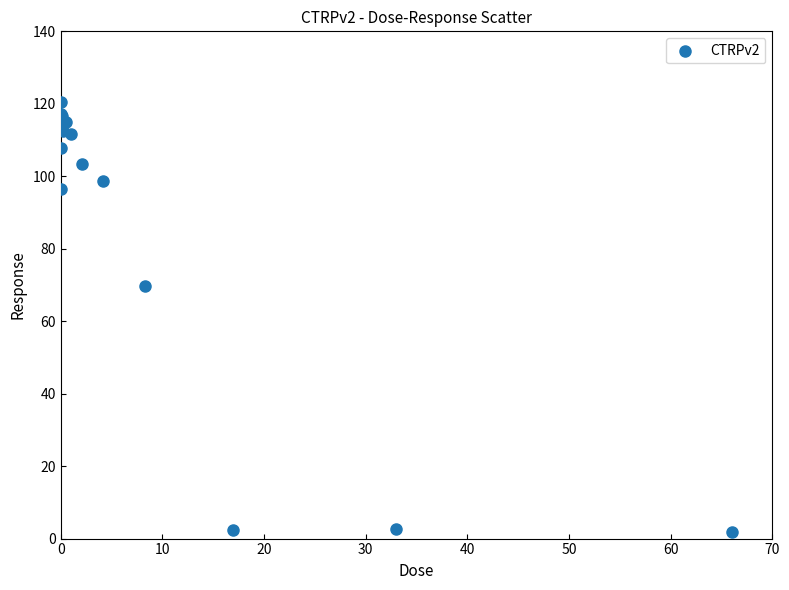

What Y value in the scatter plot is closest to 61?

69.8